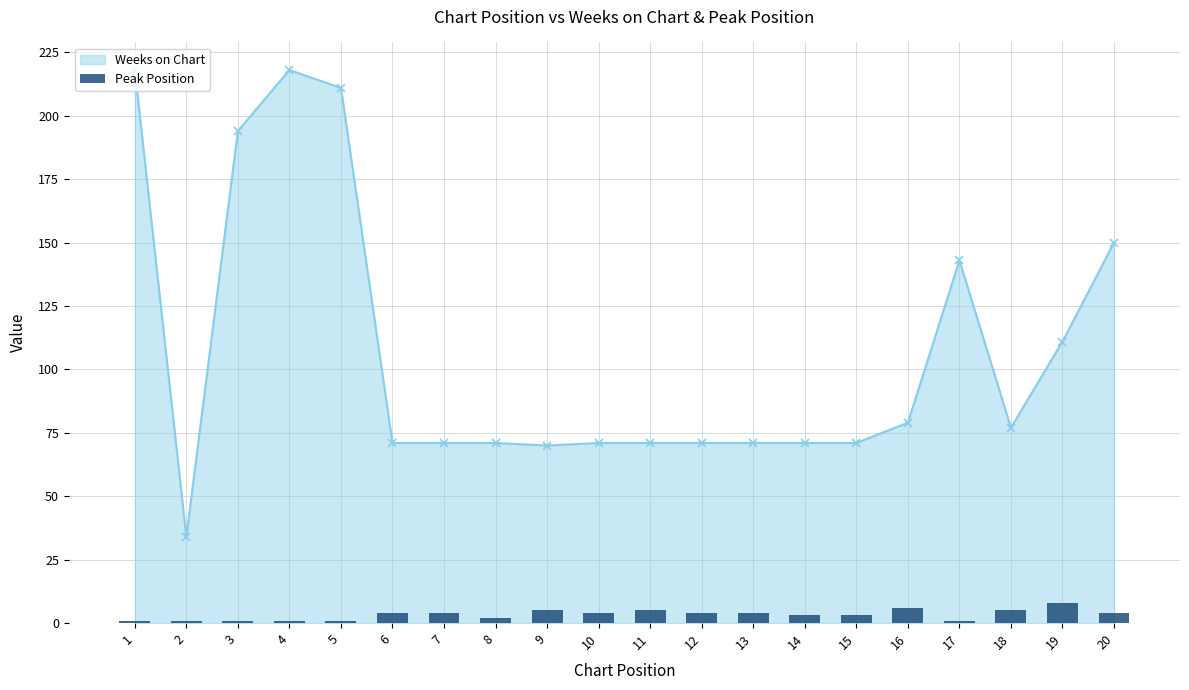

True or false: Weeks on Chart has a value of 71 at 14.

True